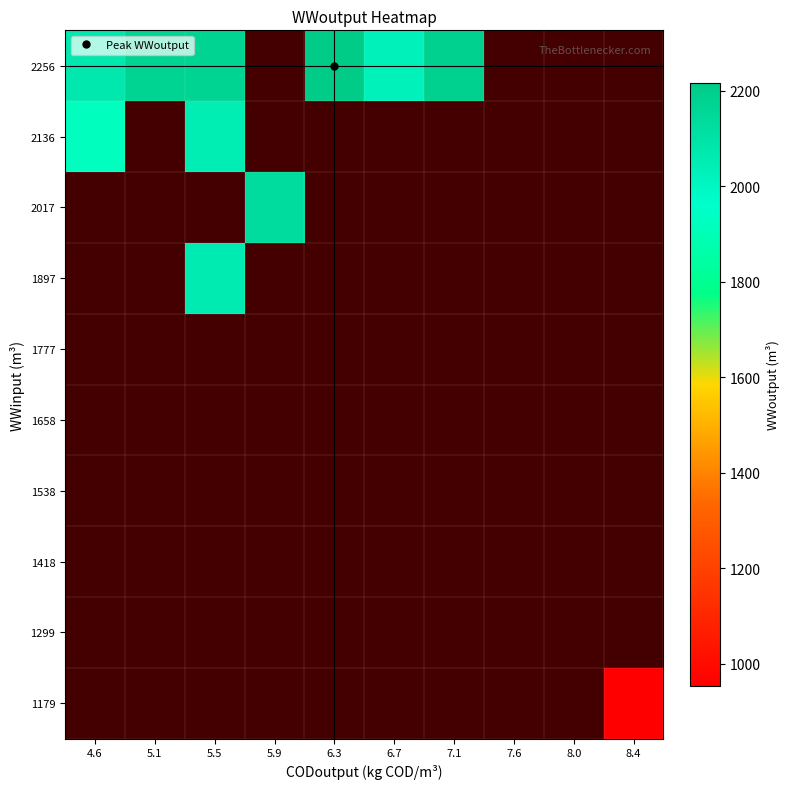

What is the greatest value displayed?

2215.0